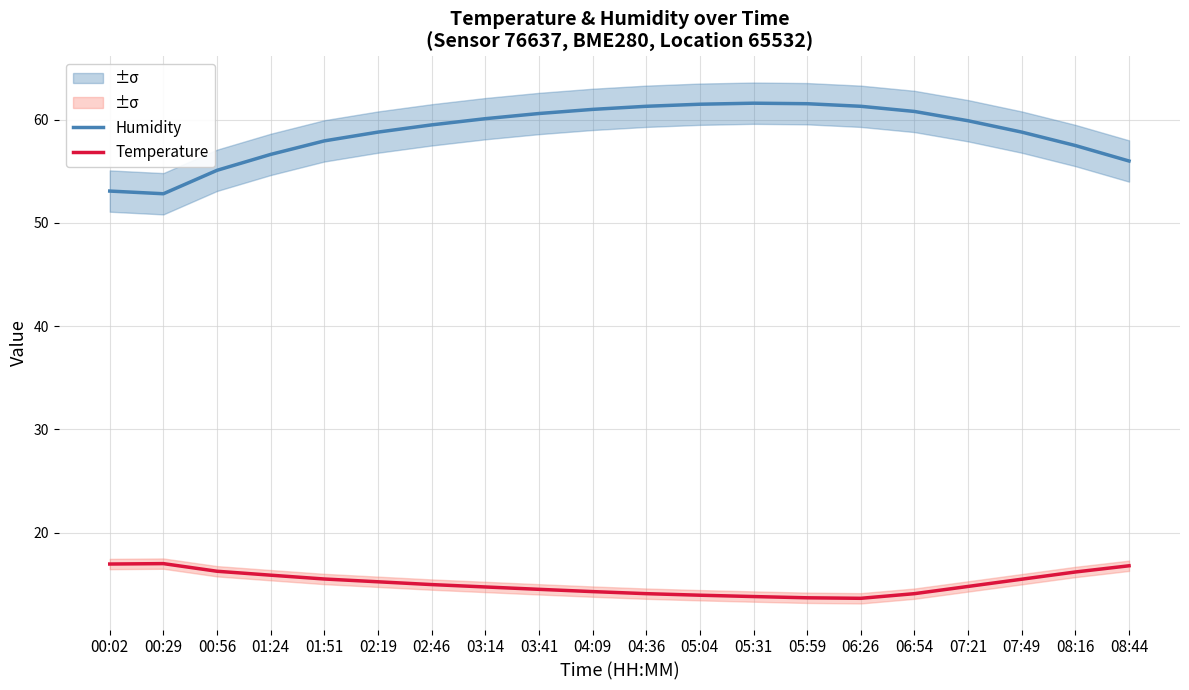

Rank the series at 03:41 from highest to lowest value.

Humidity, Temperature